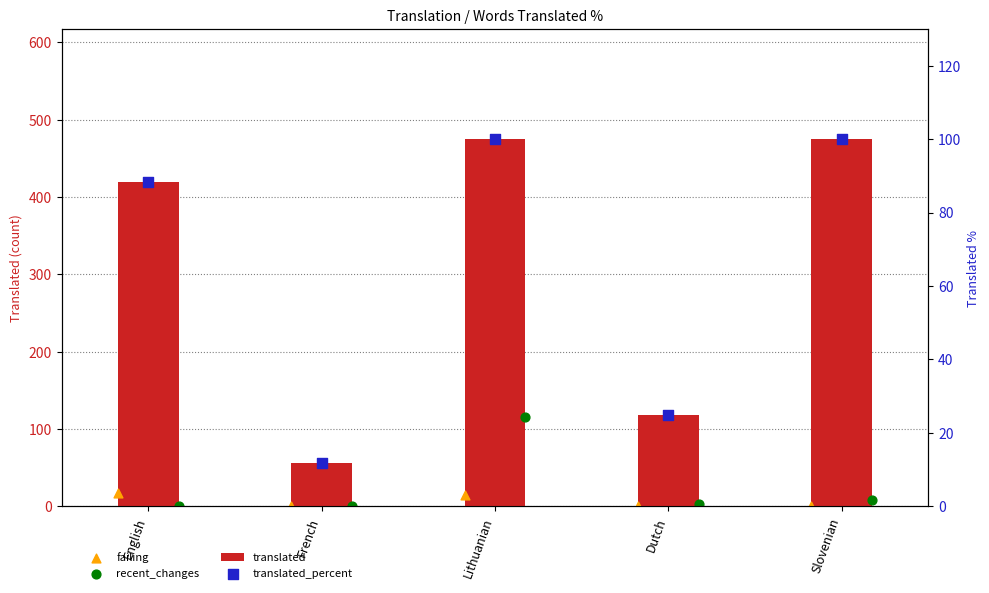

What is the total value across all series at French?

67.7